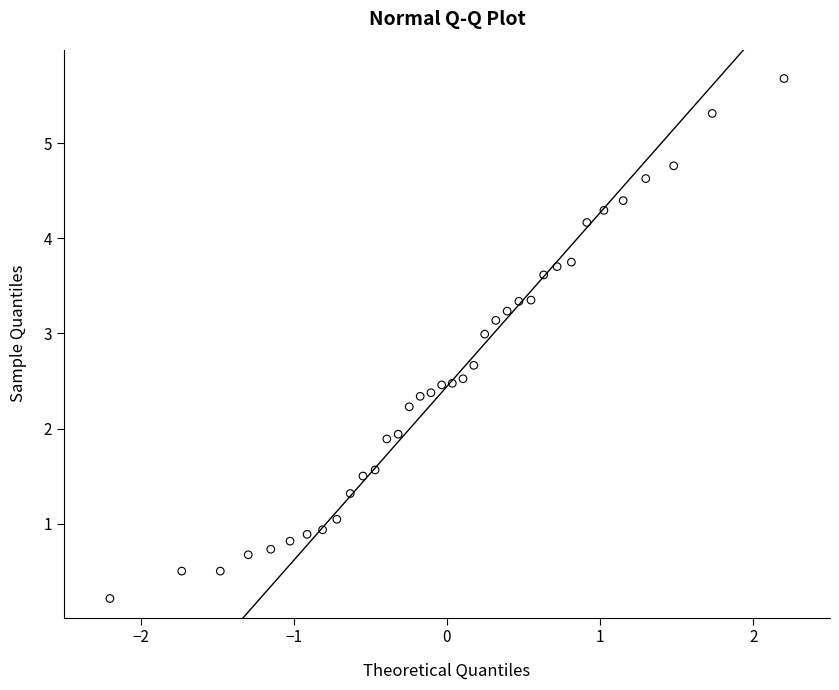

What is the range of Y values (max minus min)?

5.5